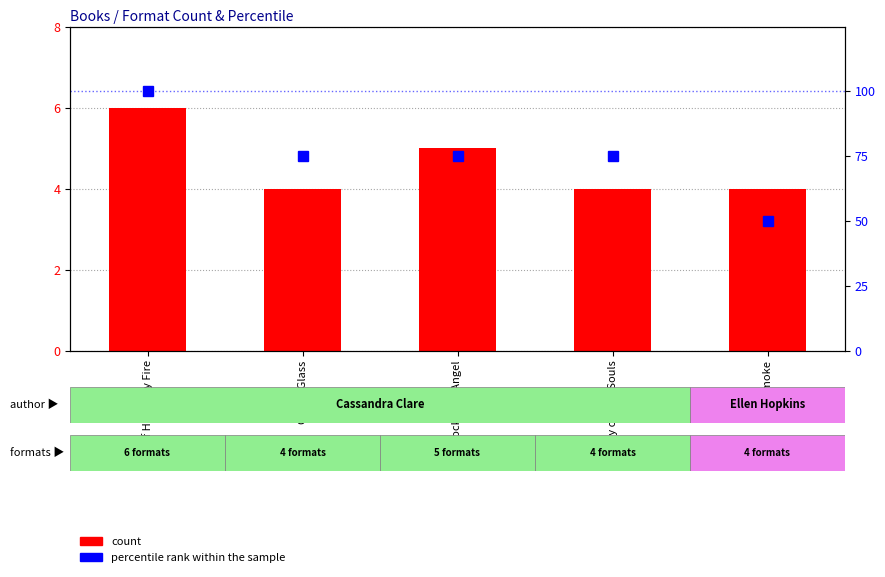

How many data points in percentile rank within the sample are less than 75?

1